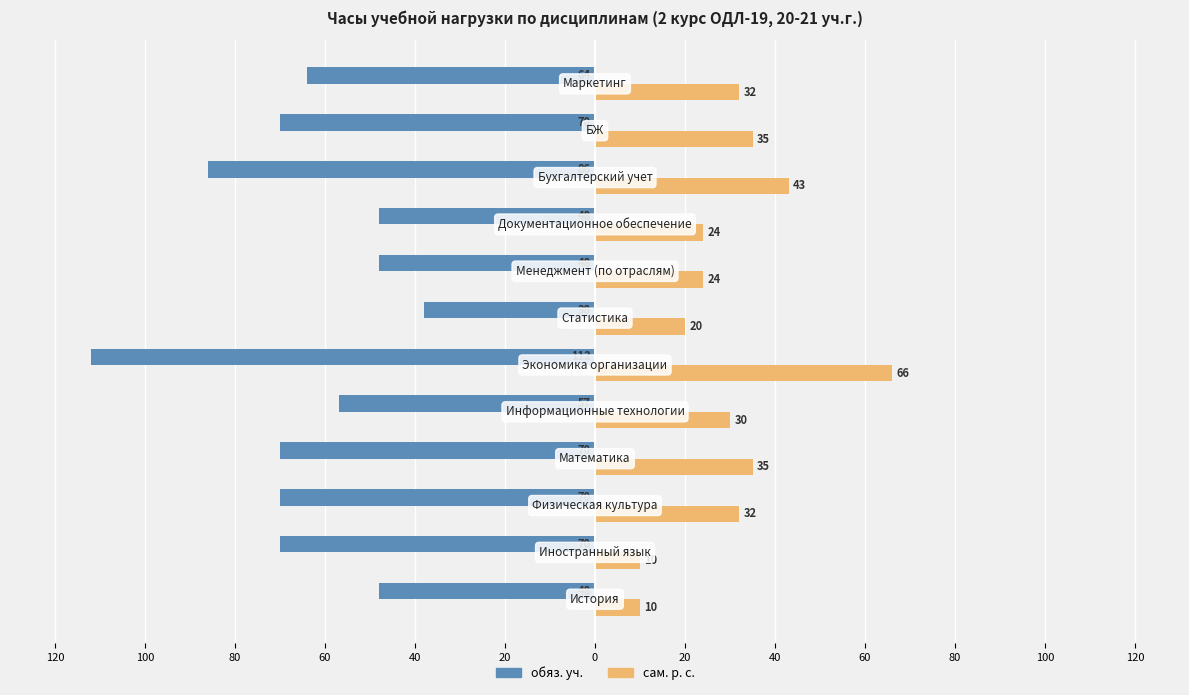

Reading left to right, list all the values displayed in this chart.

обяз. уч.: -48	-70	-70	-70	-57	-112	-38	-48	-48	-86	-70	-64
сам. р. с.: 10	10	32	35	30	66	20	24	24	43	35	32